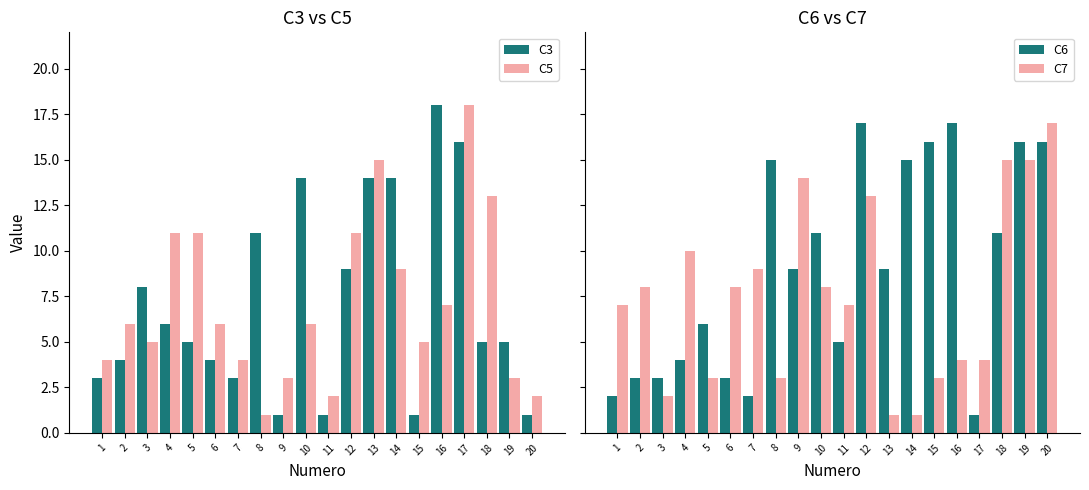

Reading left to right, transcribe all the data shown in this chart.

C3: 1=3	2=4	3=8	4=6	5=5	6=4	7=3	8=11	9=1	10=14	11=1	12=9	13=14	14=14	15=1	16=18	17=16	18=5	19=5	20=1
C5: 1=4	2=6	3=5	4=11	5=11	6=6	7=4	8=1	9=3	10=6	11=2	12=11	13=15	14=9	15=5	16=7	17=18	18=13	19=3	20=2
C6: 1=2	2=3	3=3	4=4	5=6	6=3	7=2	8=15	9=9	10=11	11=5	12=17	13=9	14=15	15=16	16=17	17=1	18=11	19=16	20=16
C7: 1=7	2=8	3=2	4=10	5=3	6=8	7=9	8=3	9=14	10=8	11=7	12=13	13=1	14=1	15=3	16=4	17=4	18=15	19=15	20=17